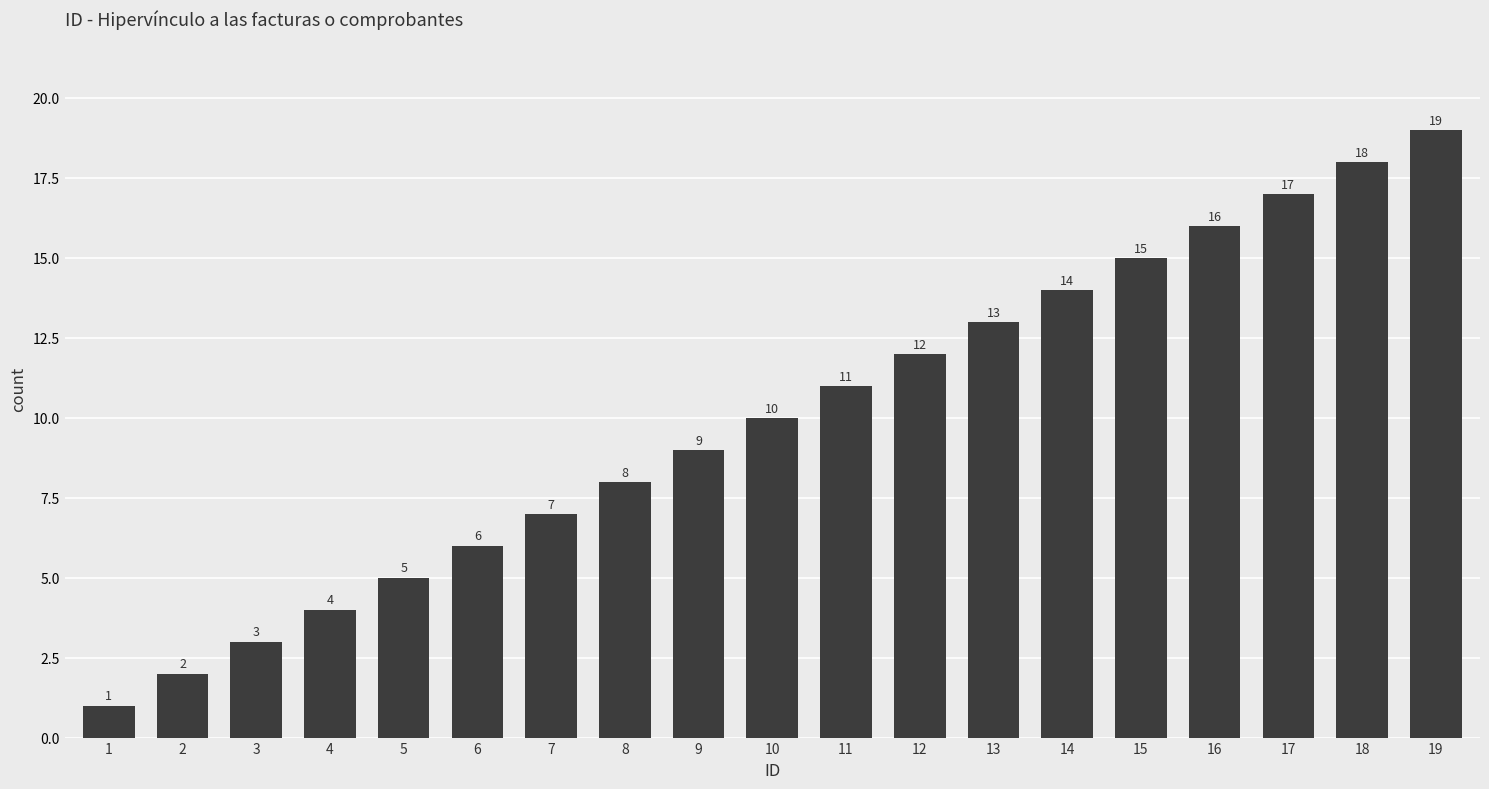

List the labels in order of value, smallest first.

1, 2, 3, 4, 5, 6, 7, 8, 9, 10, 11, 12, 13, 14, 15, 16, 17, 18, 19